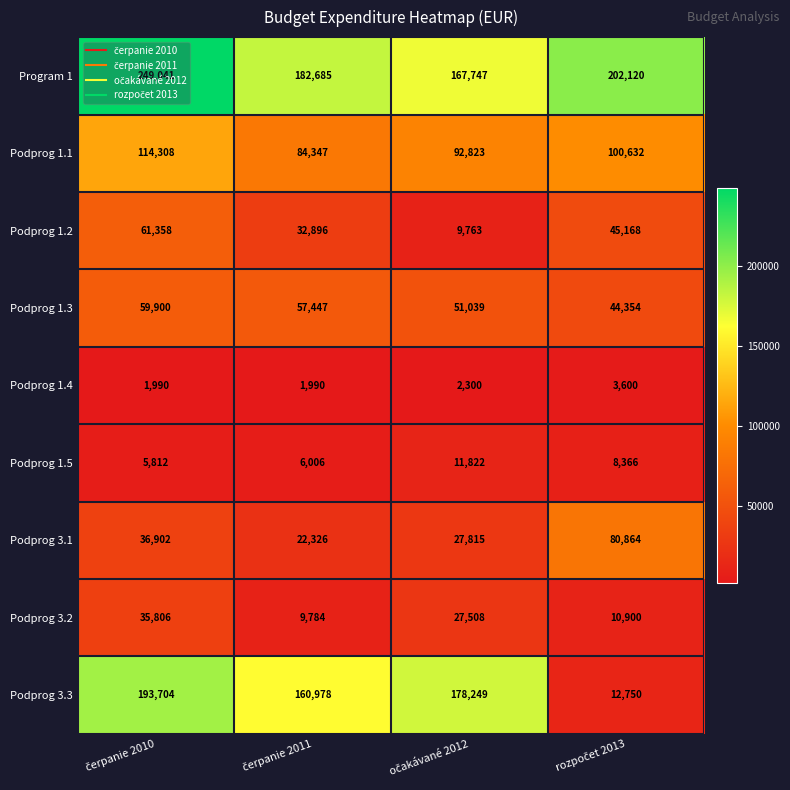

At how many categories does at least one series exceed 109624?

4